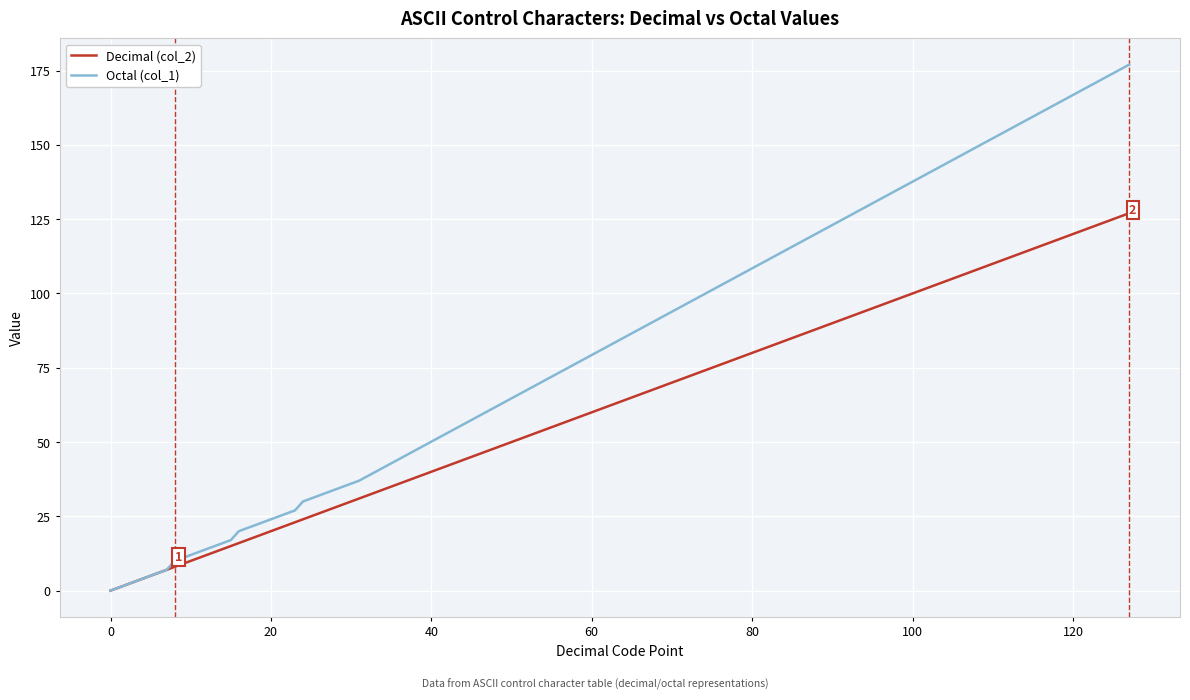

At how many categories does at least one series exceed 55?

1